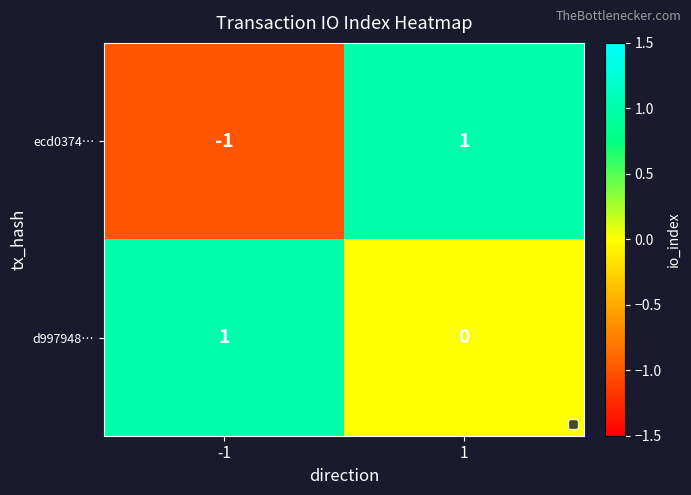

Rank the series at -1 from lowest to highest value.

ecd0374…, d997948…